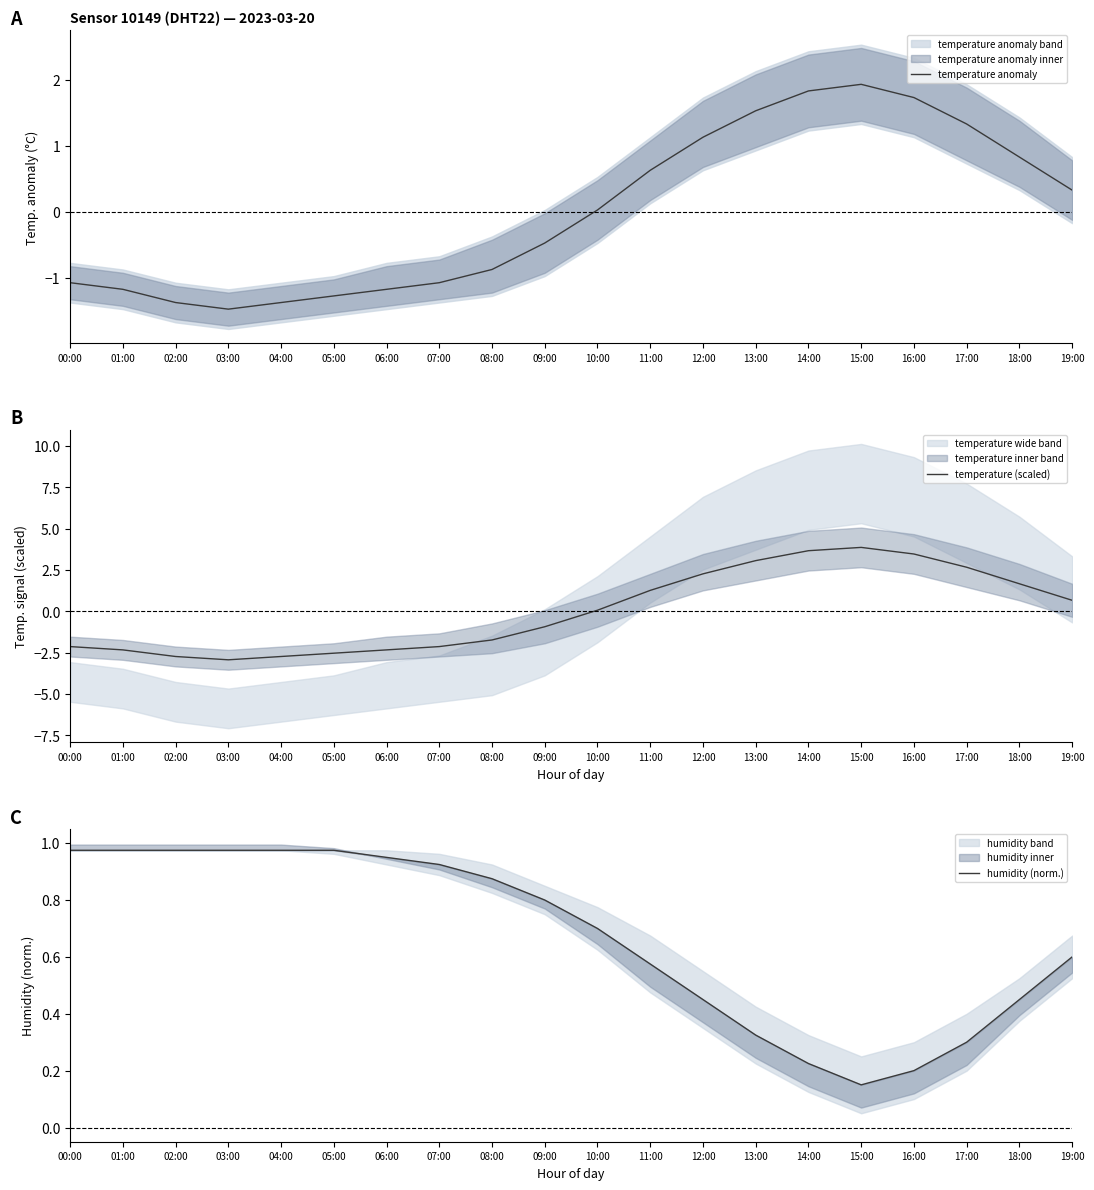

How many values in temperature anomaly are below zero?

10